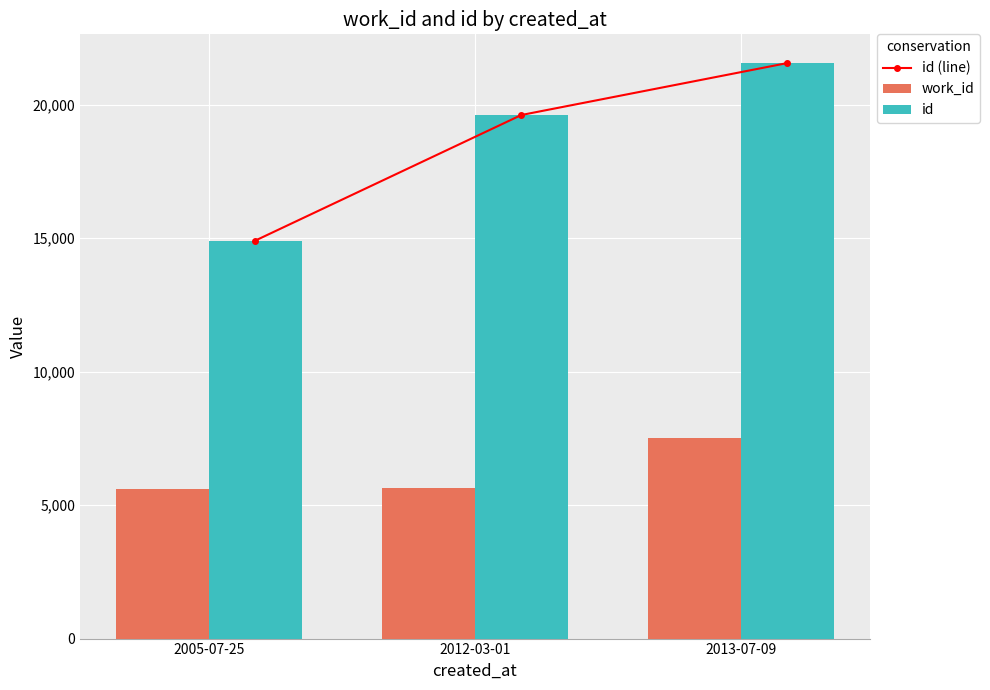

Reading right to left, list all the values displayed in this chart.

id (line): 21560	19615	14914
work_id: 7516	5642	5586
id: 21560	19615	14914